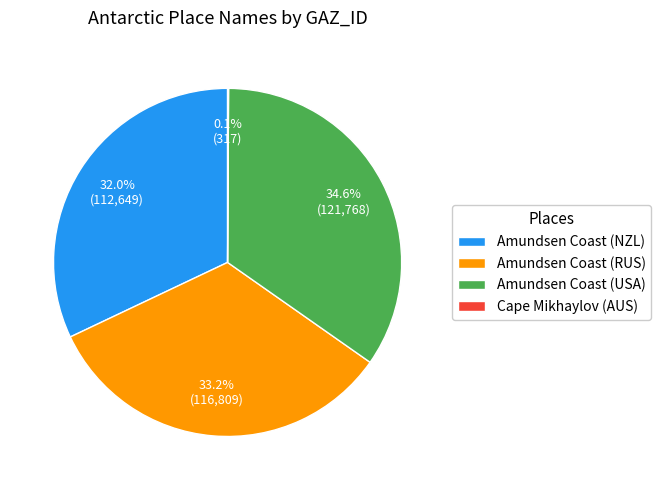

Approximately how many times larger is the value at Amundsen Coast (USA) compared to Amundsen Coast (RUS)?

1.0